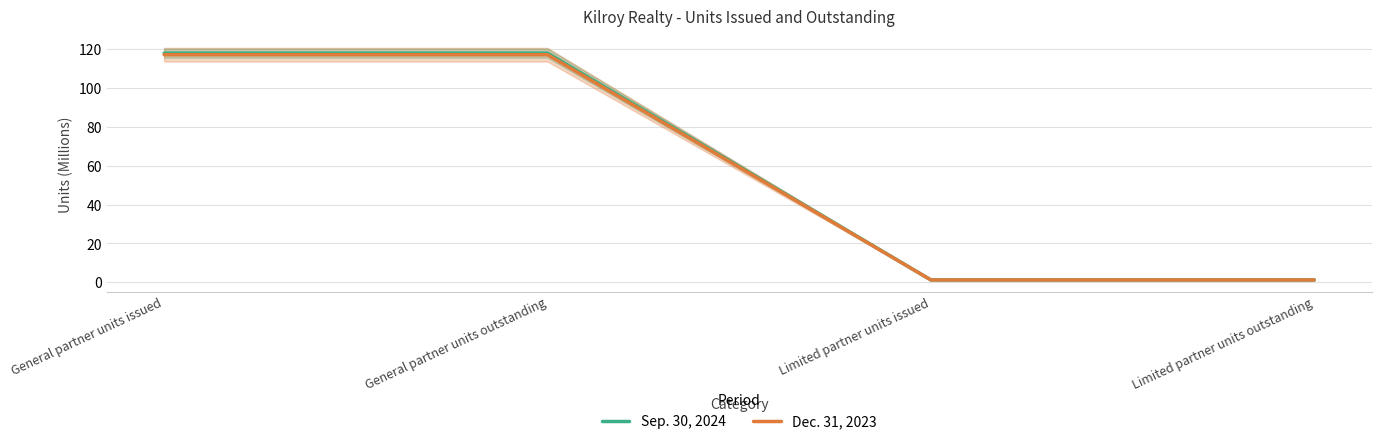

Reading right to left, what are all the values shown in this chart?

Sep. 30, 2024: 1.2	1.2	118.0	118.0
Dec. 31, 2023: 1.2	1.2	117.2	117.2